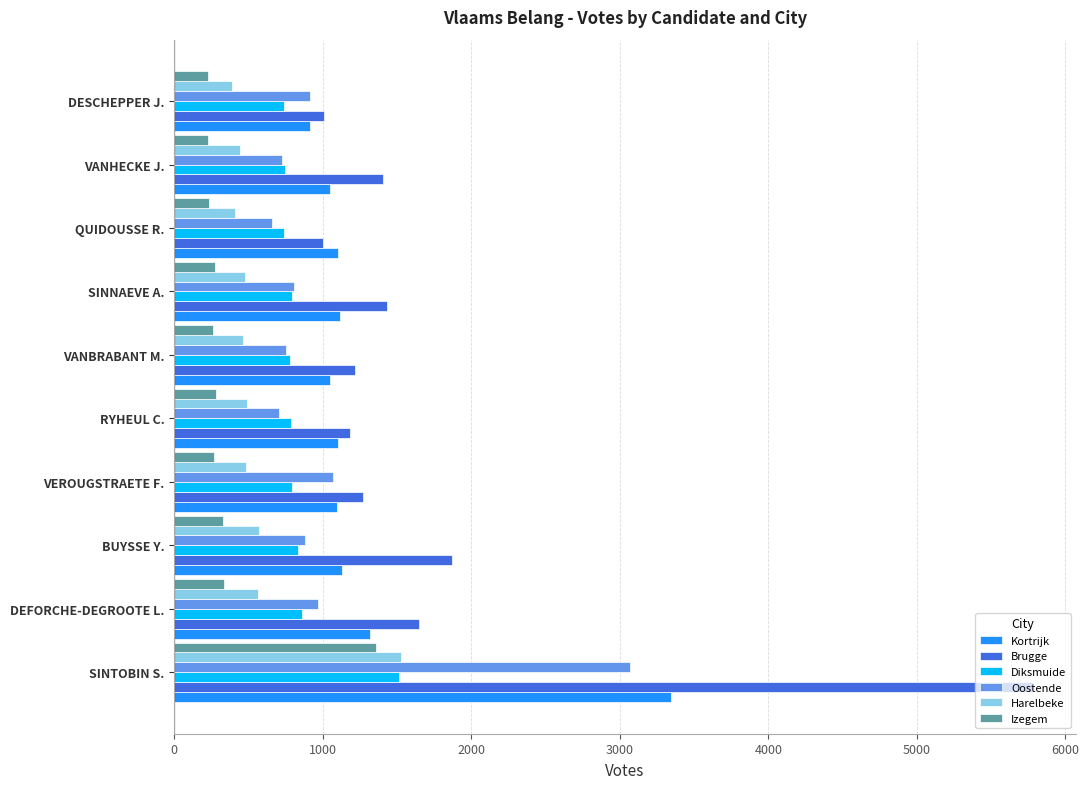

How many values in the Oostende series are below 881?

5